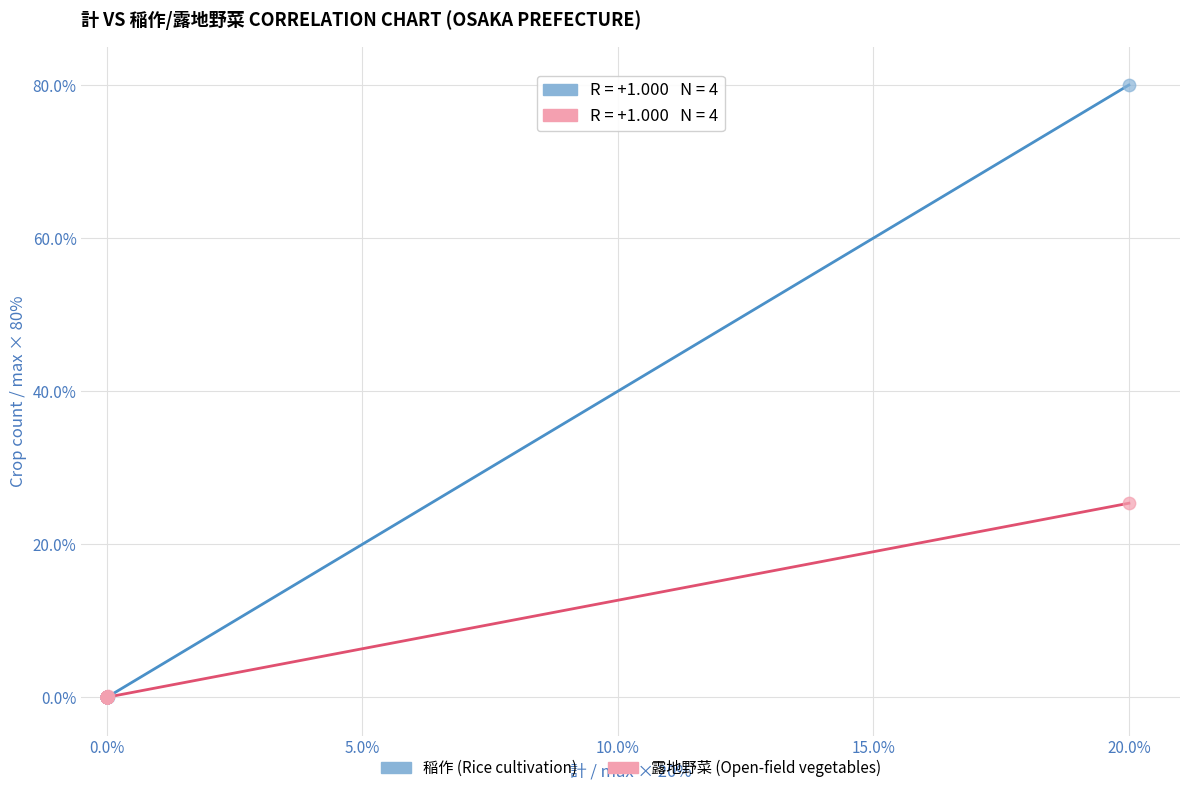

What are all the series names shown in the legend?

稲作 (Rice cultivation), 露地野菜 (Open-field vegetables)